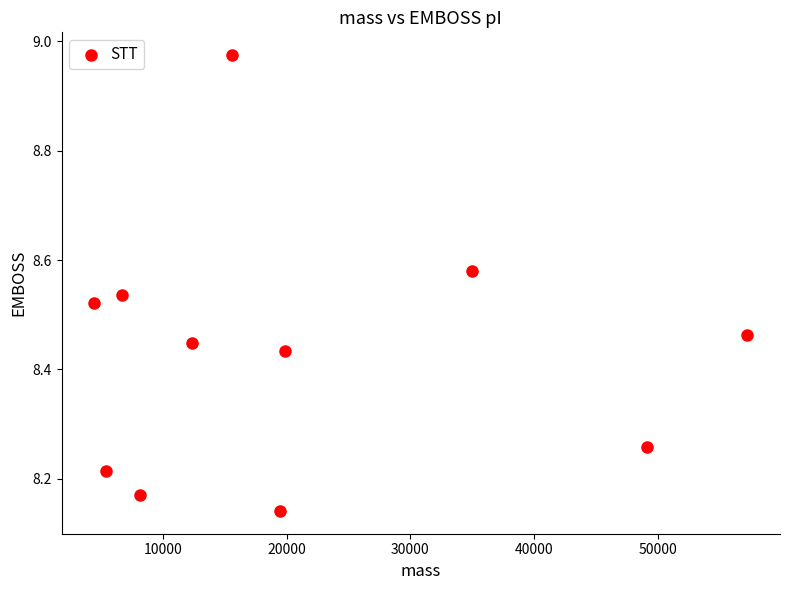

What is the range of Y values (max minus min)?

0.8